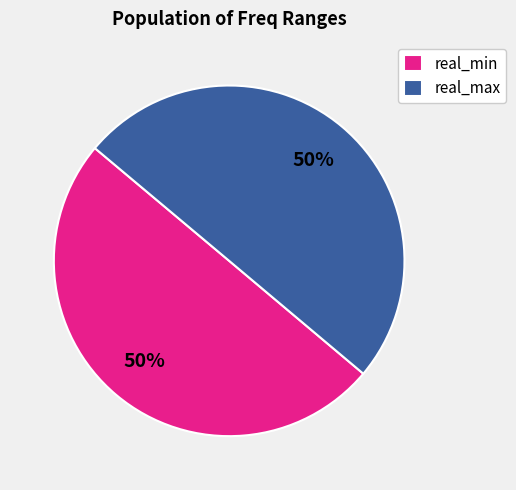

Approximately how many times larger is the value at real_max compared to real_min?

1.0